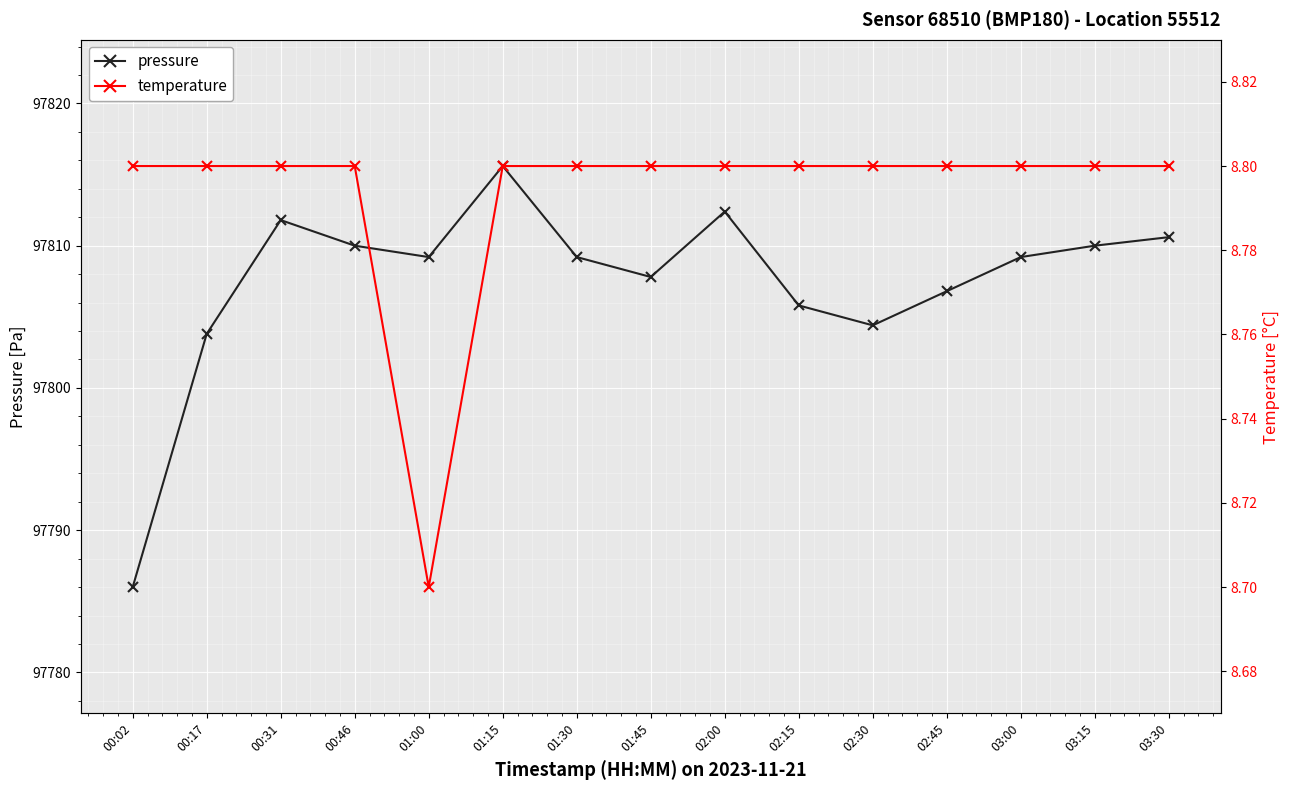

What is the minimum value for pressure?

97786.0